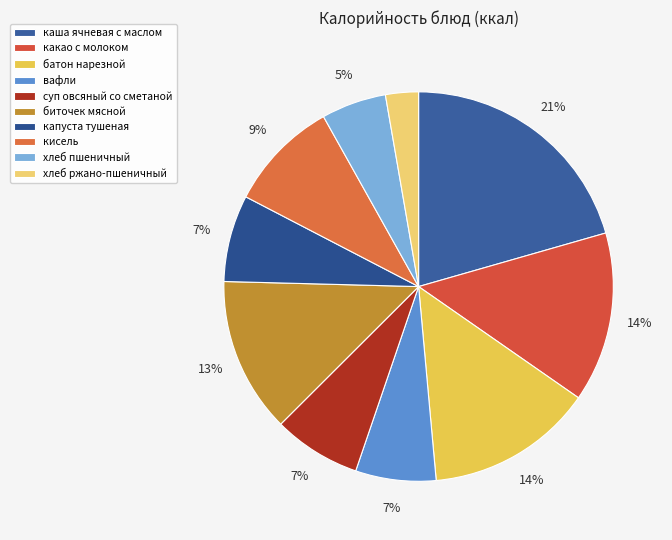

How many segments does this pie chart have?

10